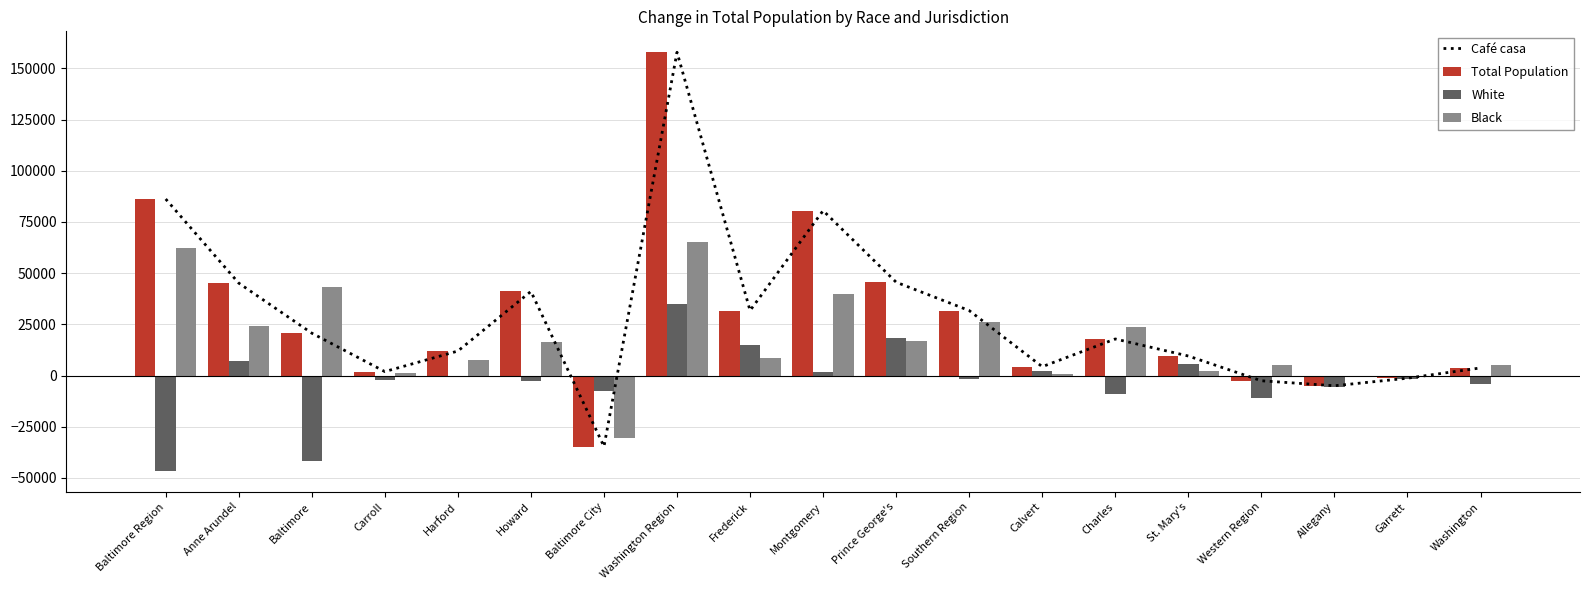

What position from the left is Carroll?

4